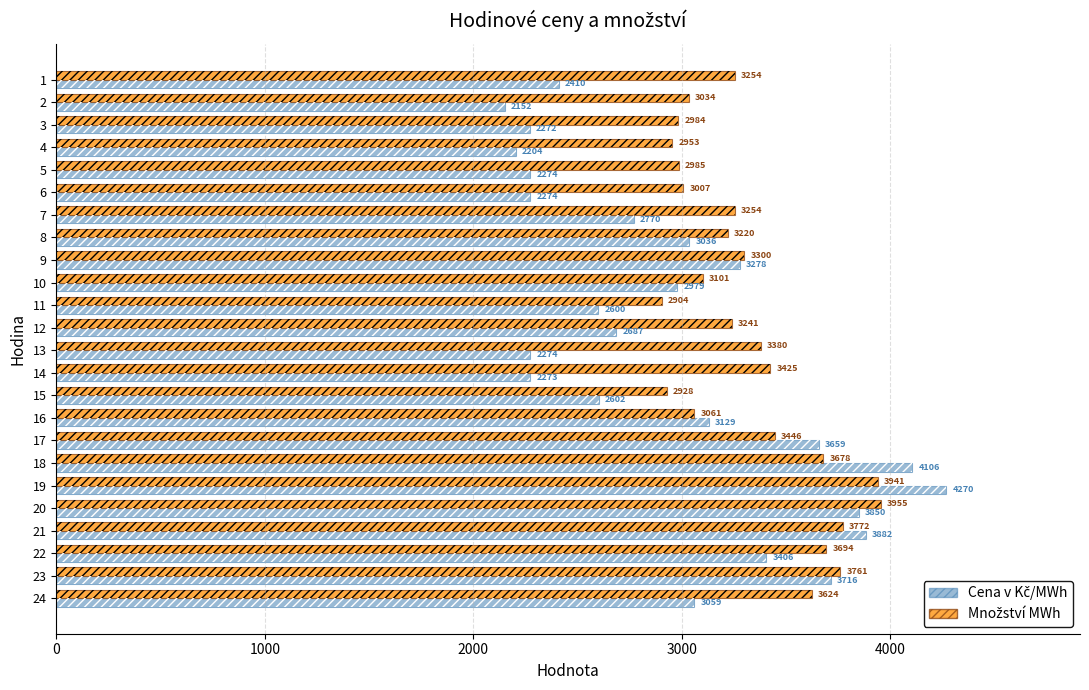

What is the difference between the highest and lowest values at 5?

711.0